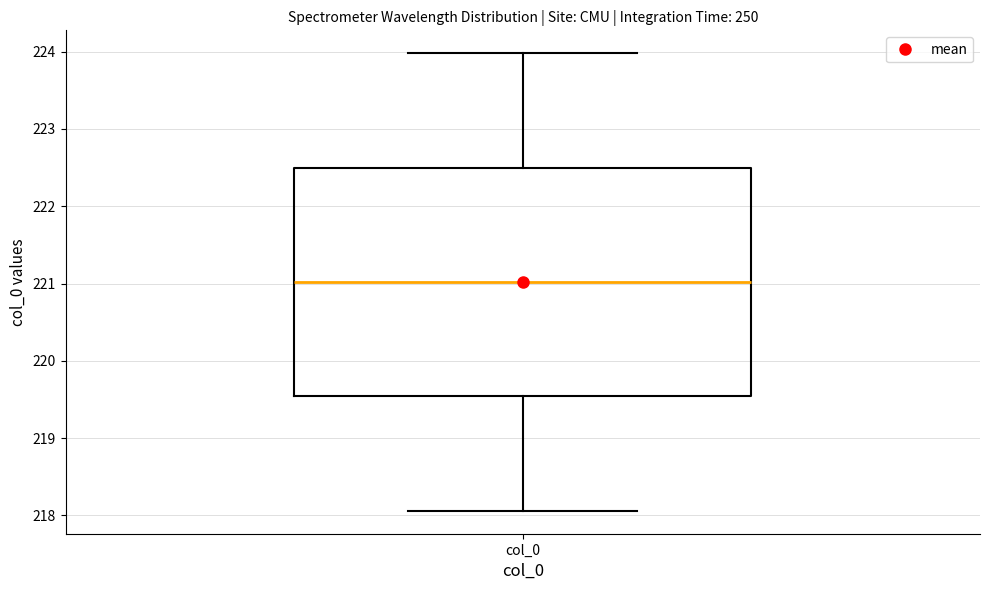

Where is the upper edge of the box for col_0 on the y-axis? The values are not printed on the chart, so give them approximately, as read against the axis.

222.5